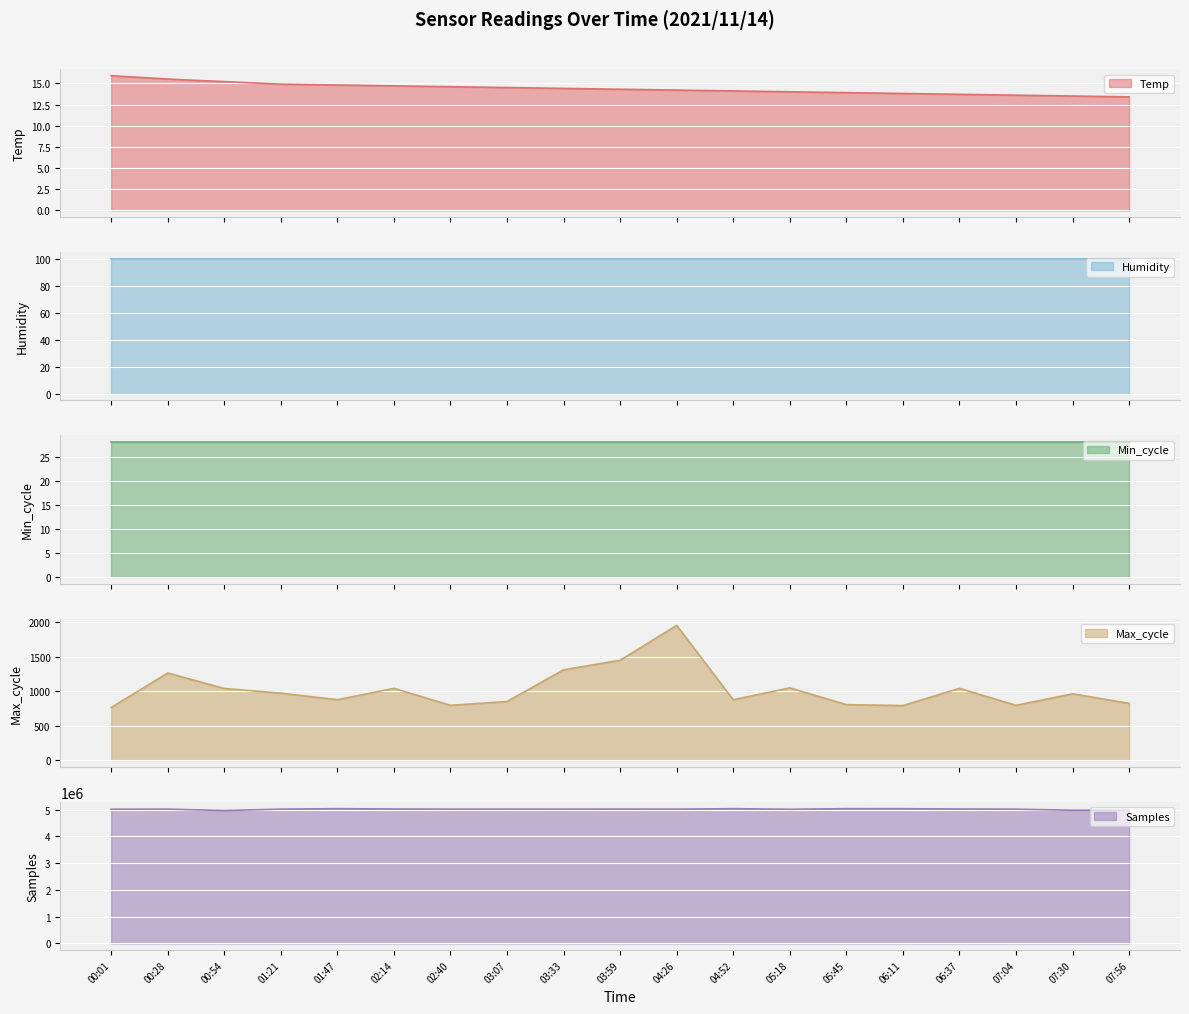

What is the lowest value of the Temp series?

13.4